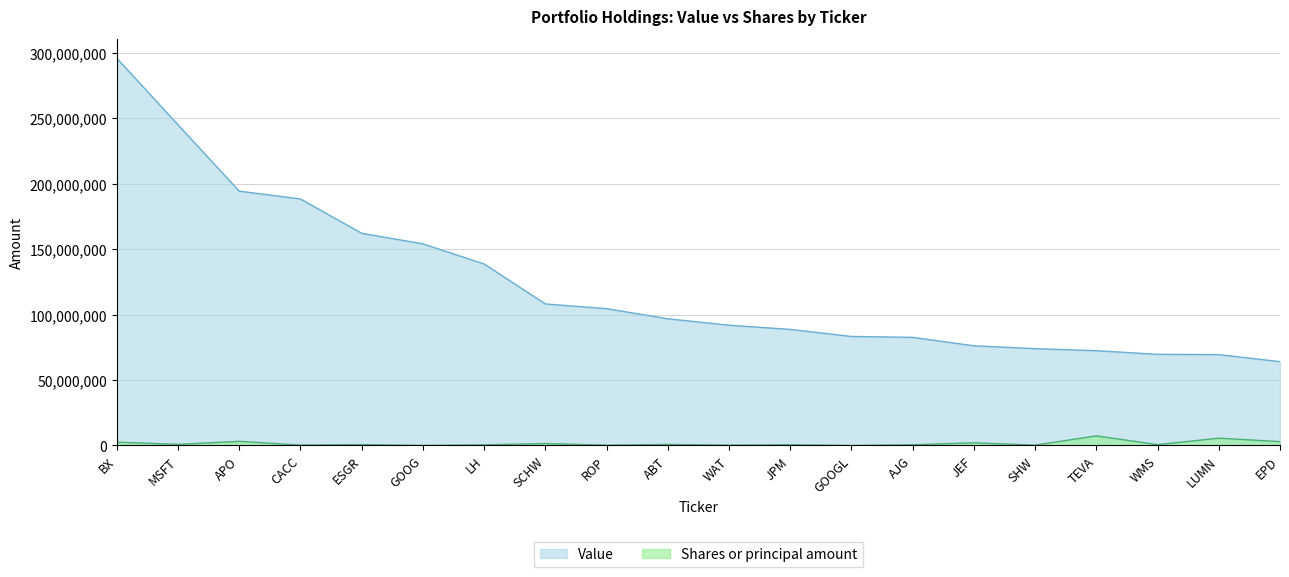

What is the sum of all Value values?

2460345000